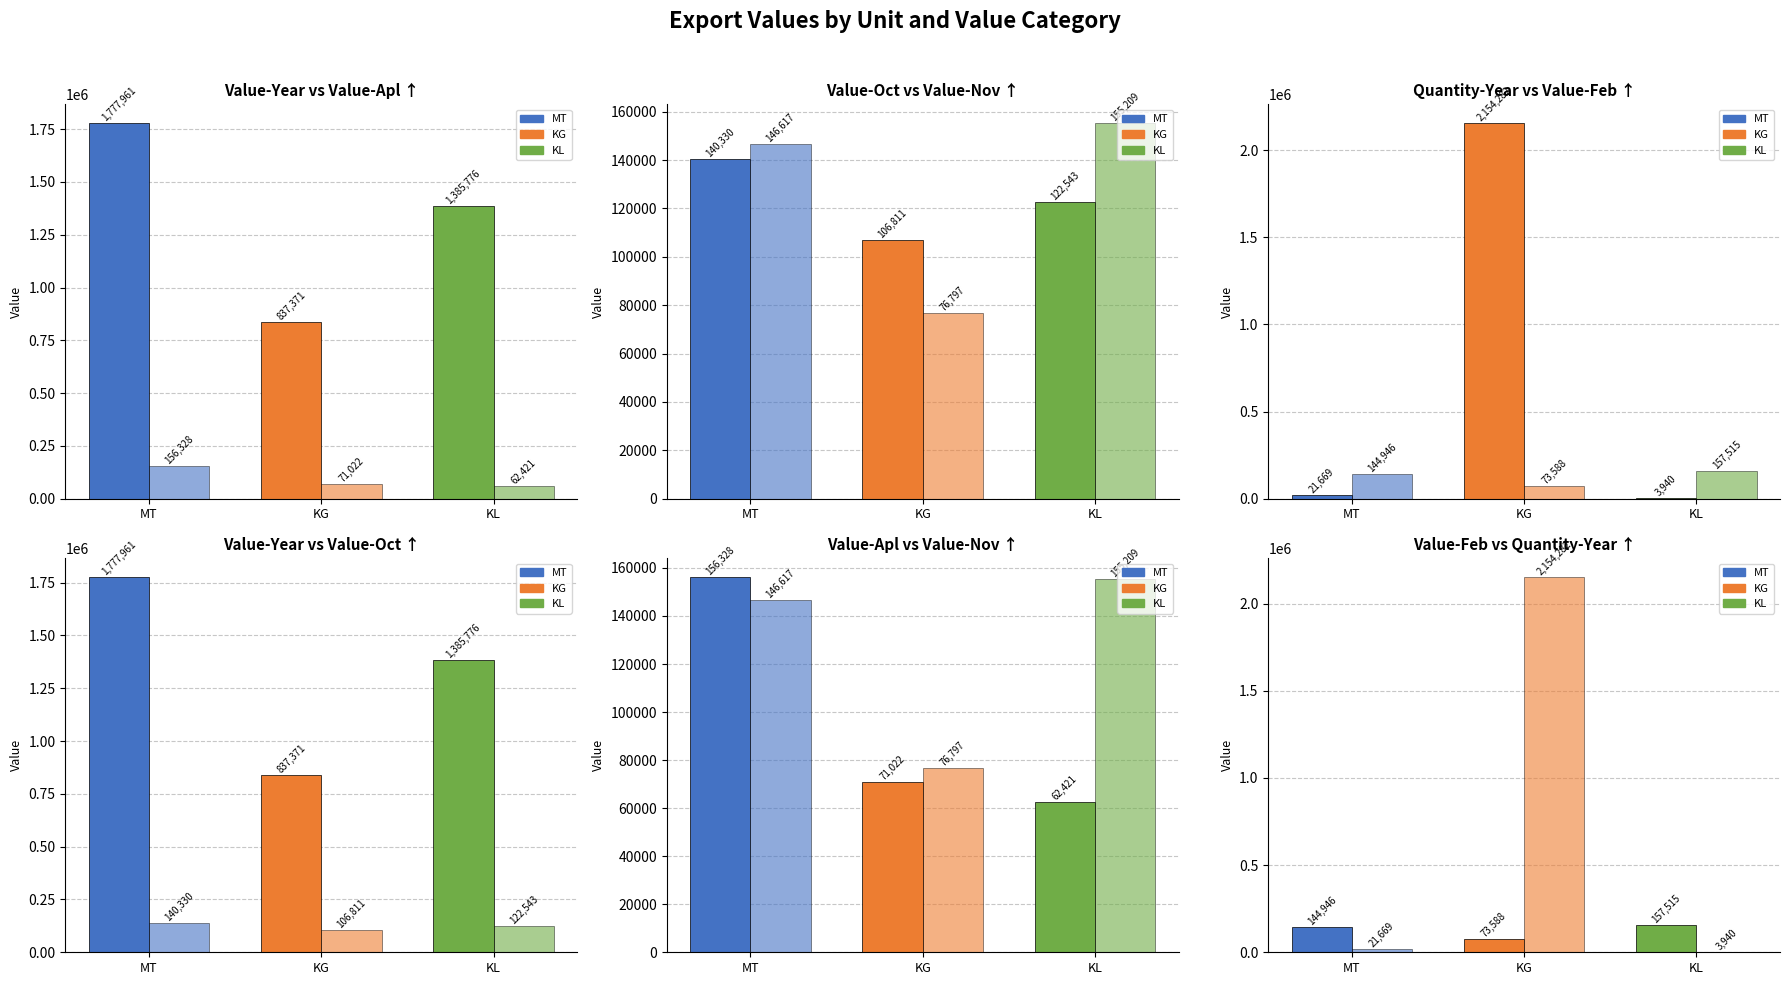

What is the label of the 1st bar from the right?

KL